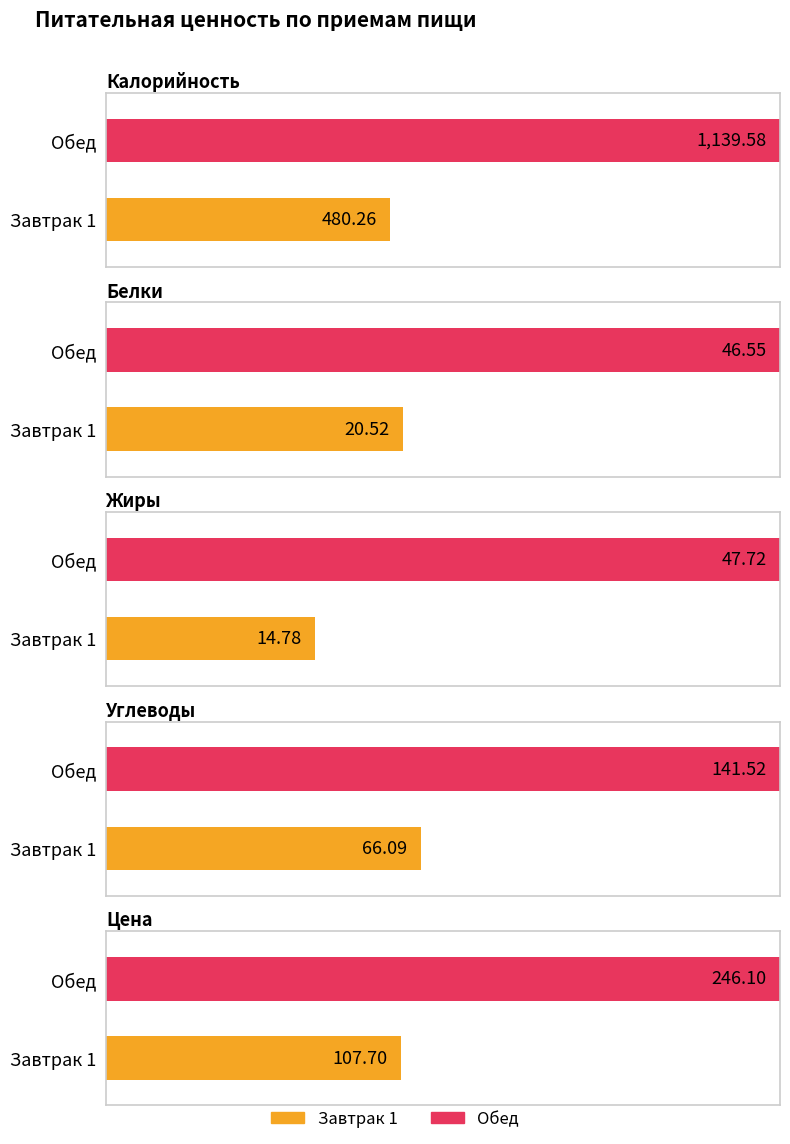

Rank the categories by Калорийность value from highest to lowest.

Обед, Завтрак 1